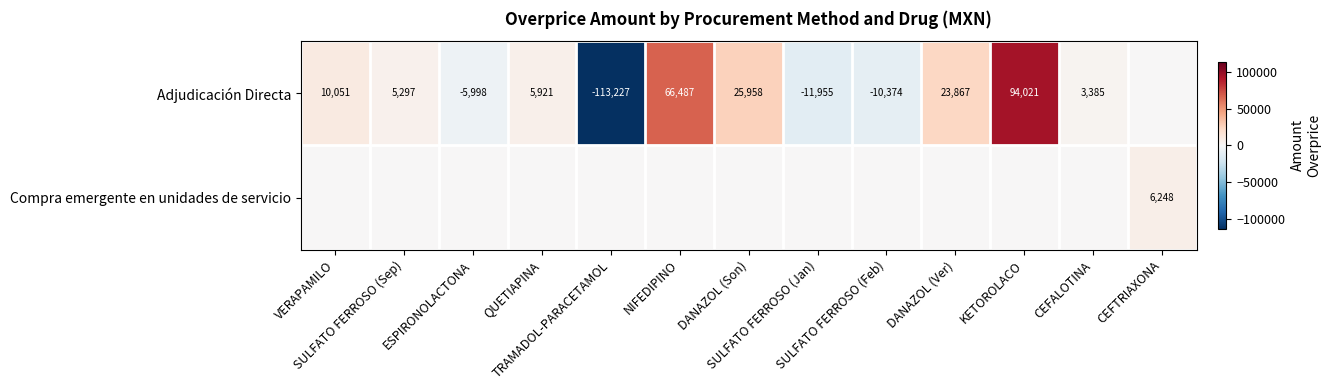

At which category is the sum across all series the highest?

KETOROLACO